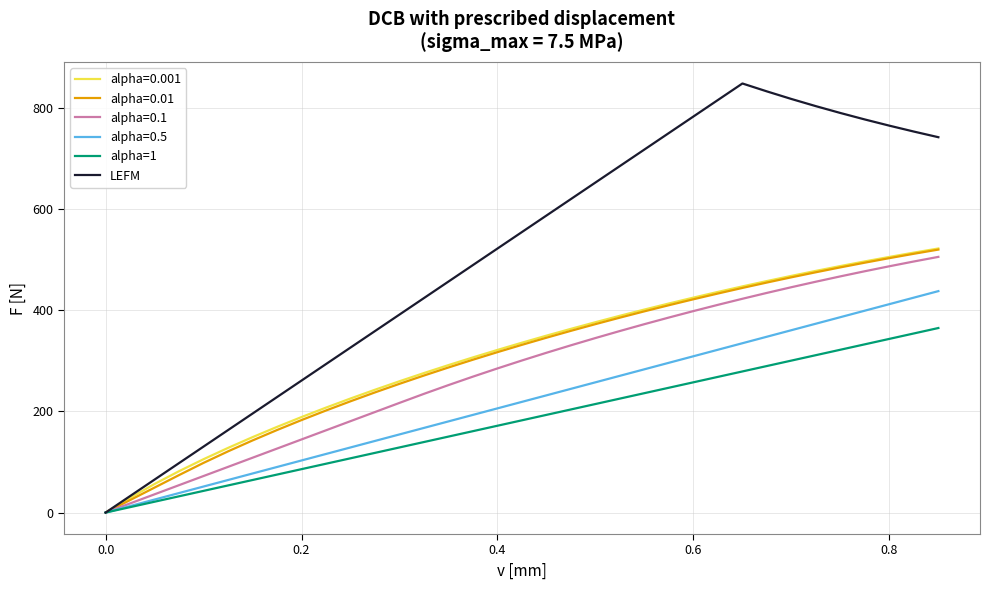

What is the maximum value for LEFM?

847.7